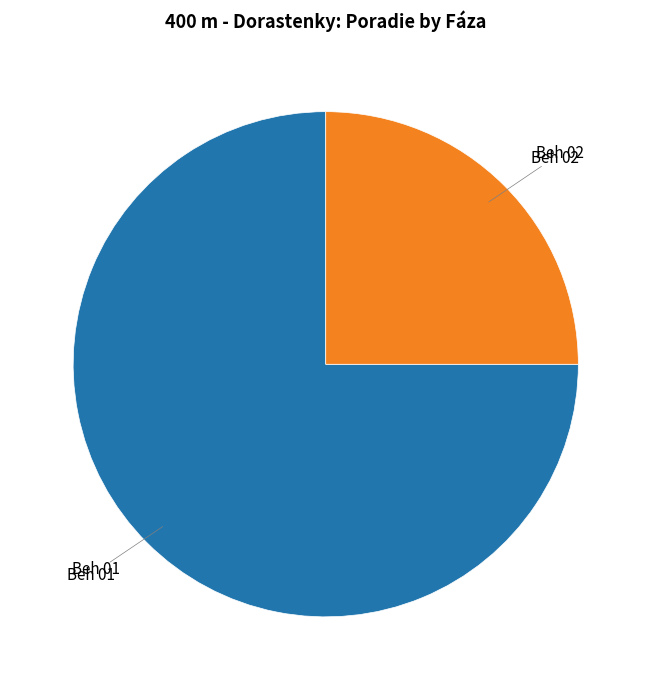

Between Beh 02 and Beh 01, which is larger?

Beh 01